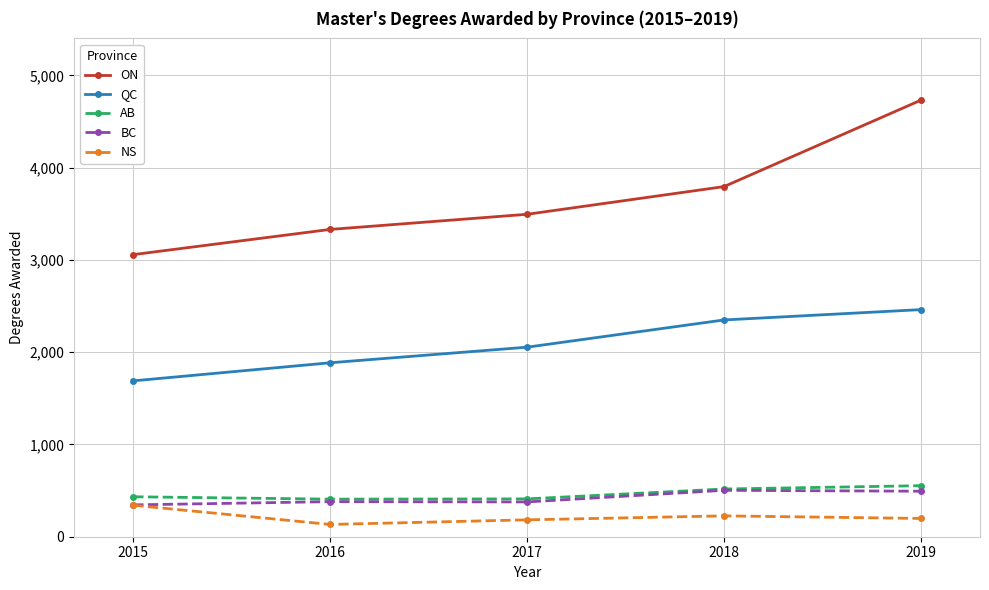

Read the ON value at 2017, to the nearest 50.

3500